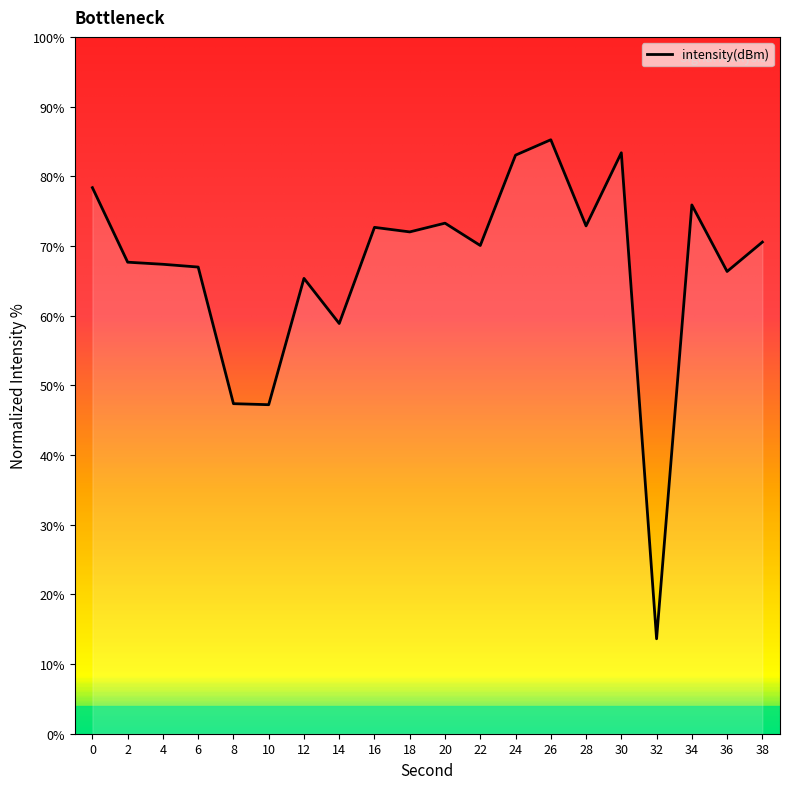

What is the change in value from 22 to 24?

+13.0